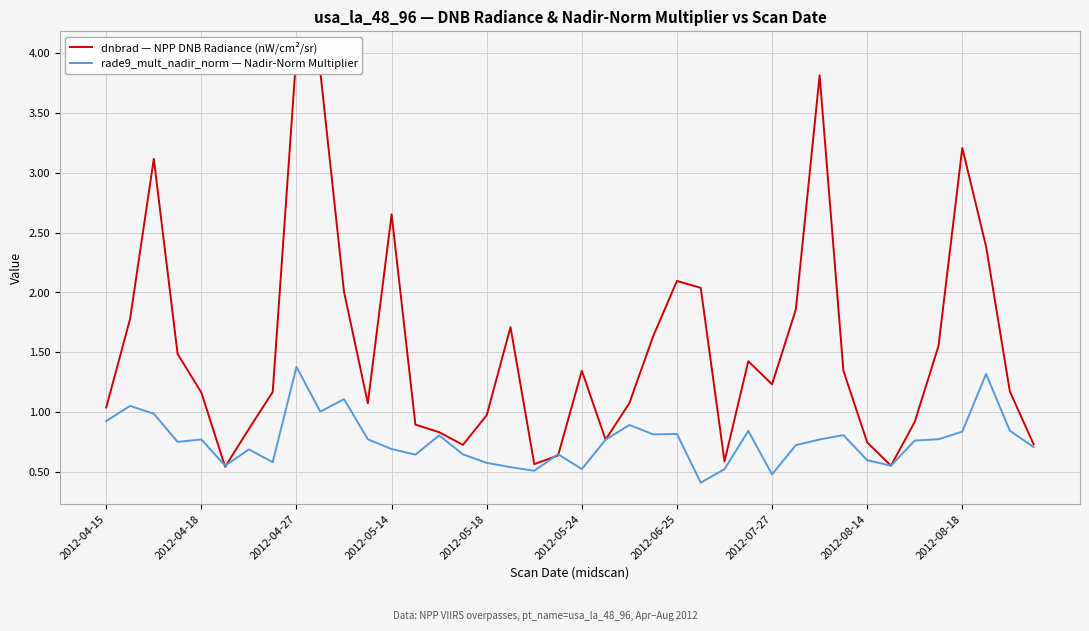

What is the value of the rade9_mult_nadir_norm — Nadir-Norm Multiplier point at the 32nd from the left?

0.8